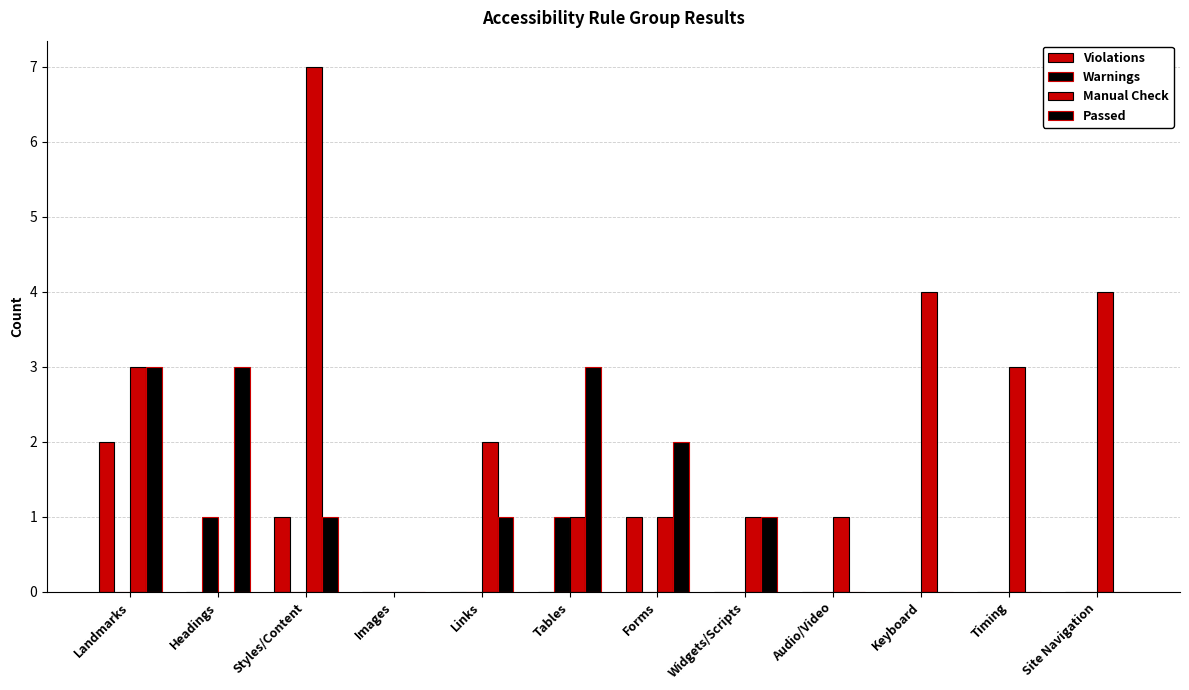

How many groups of bars are there?

12